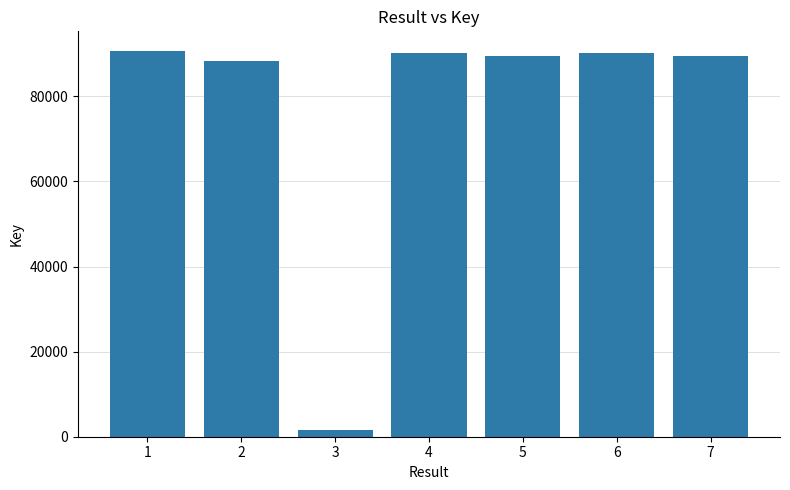

Is it true that the value at 2 is 28787?

False